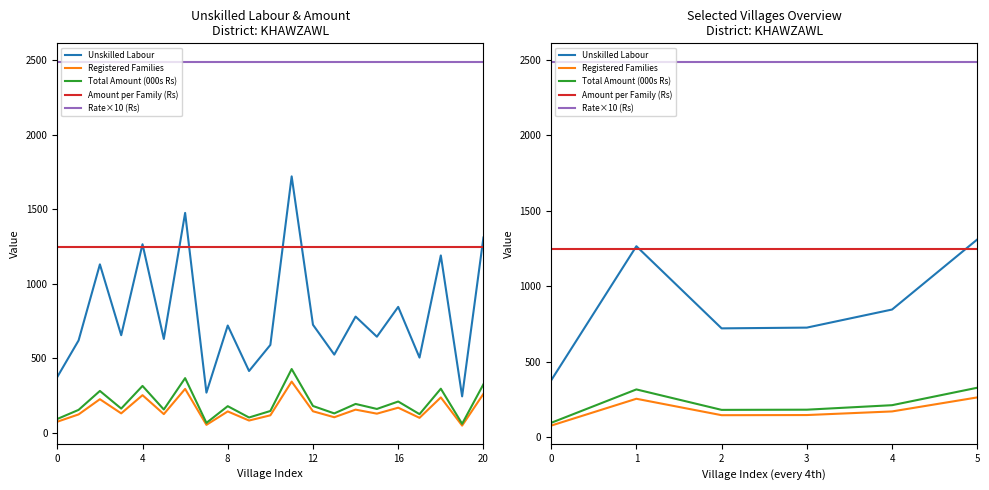

Is the value of Total Amount (000s Rs) at 5 greater than the value of Unskilled Labour at 0?

No